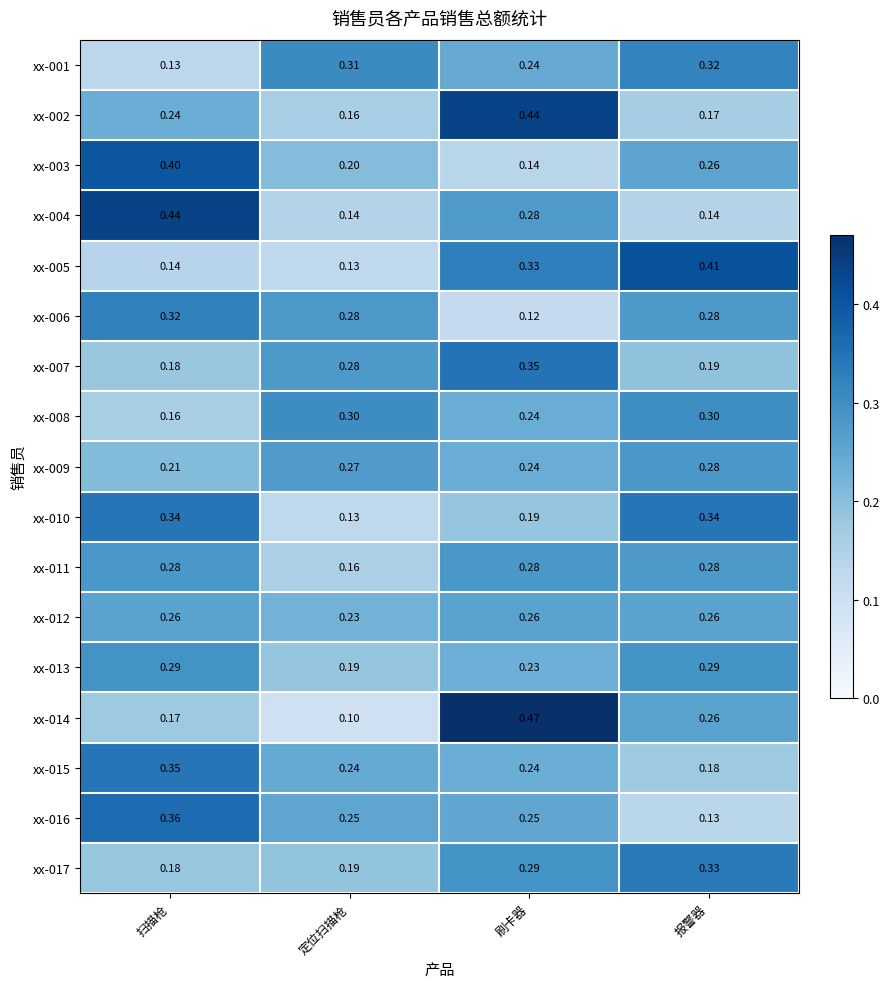

At which category does the chart reach its minimum across all series?

定位扫描枪